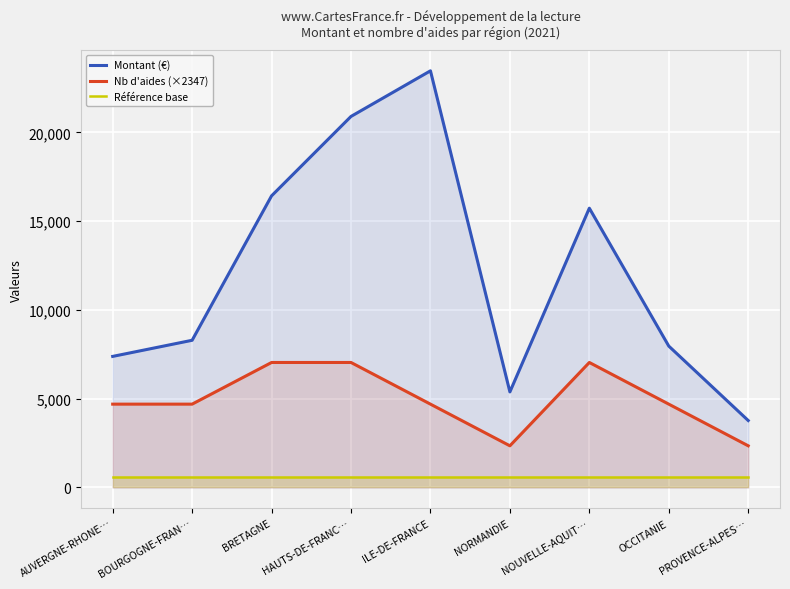

What is the difference between the second highest and minimum values in the Montant (€) series?

17127.8